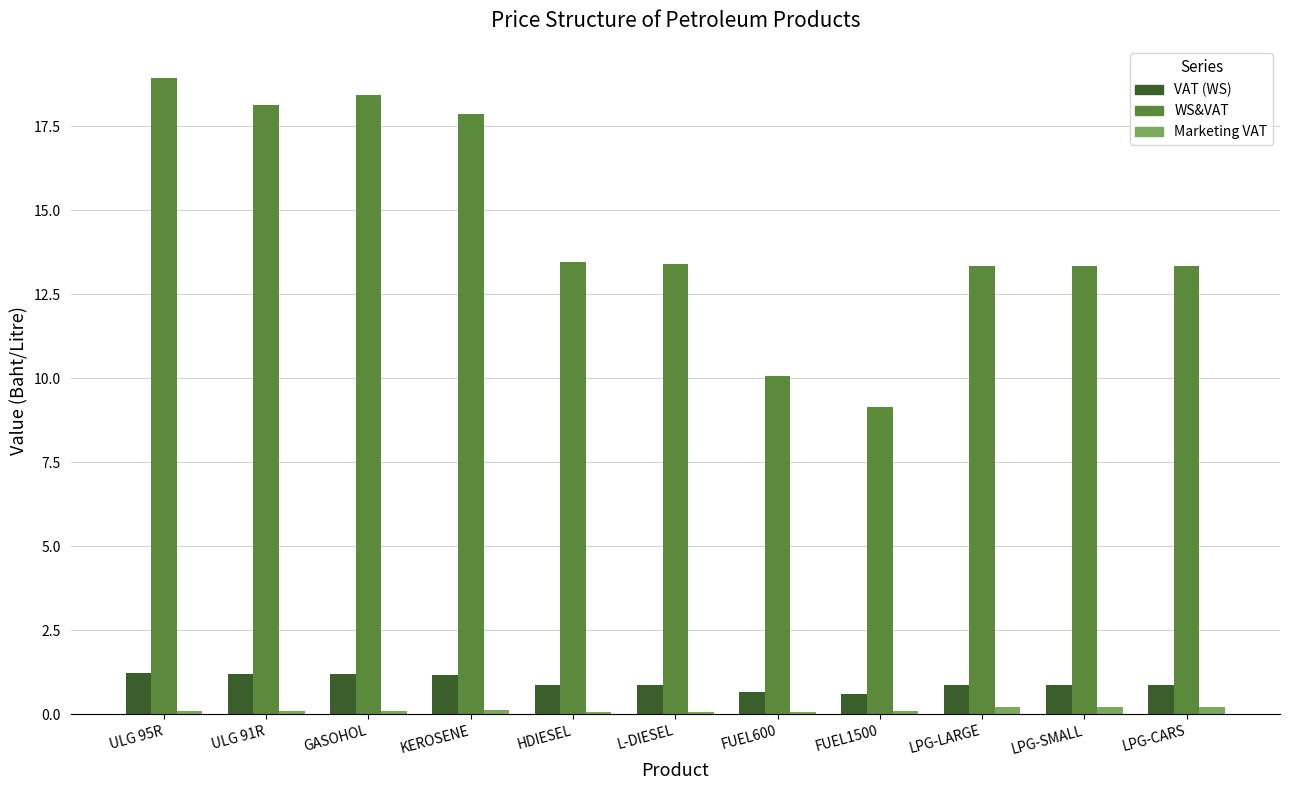

What is the total value across all series at LPG-LARGE?

14.4